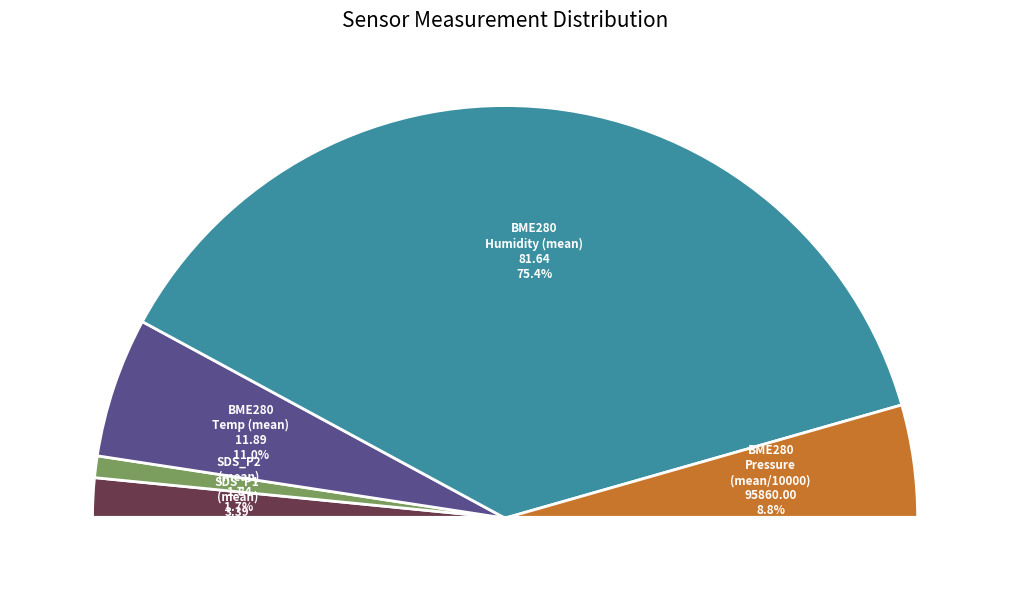

How many segments does this pie chart have?

5